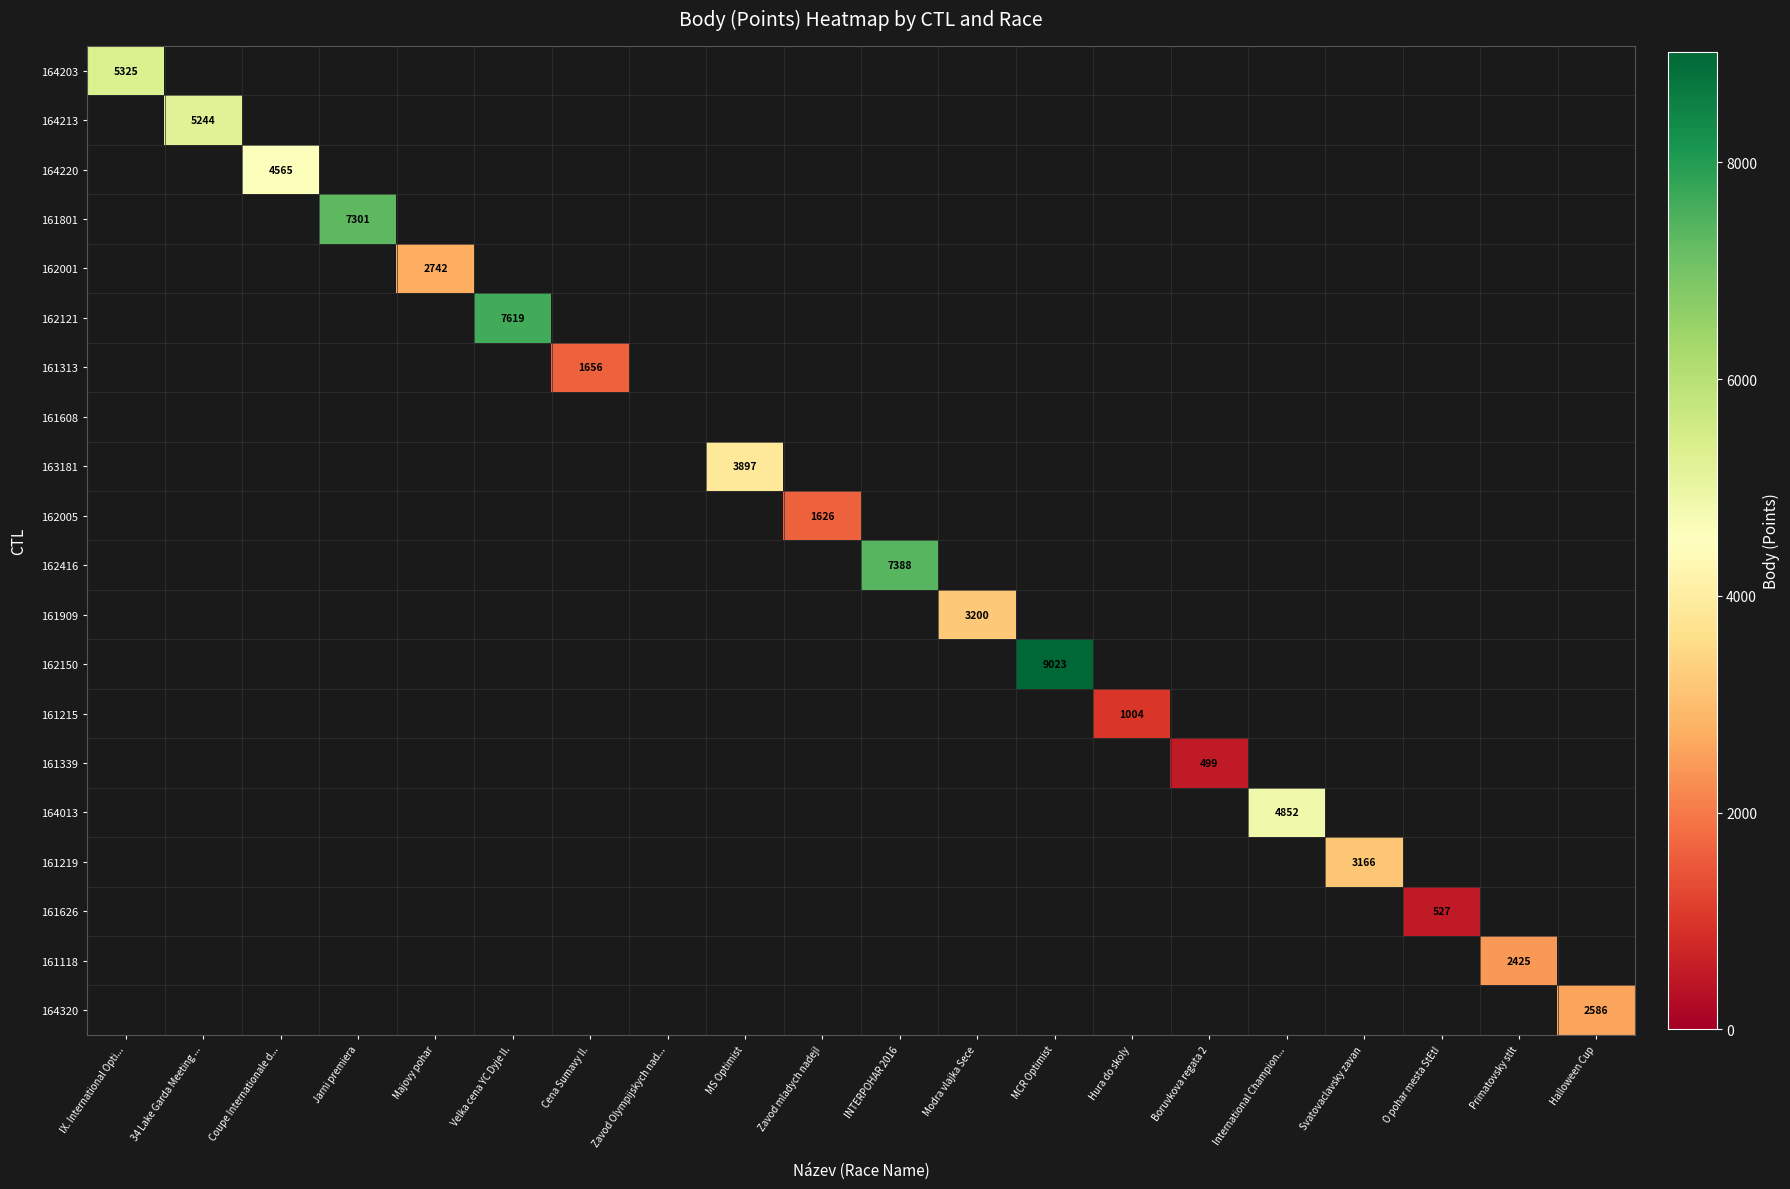

How many positive values does the 161339 series have?

1